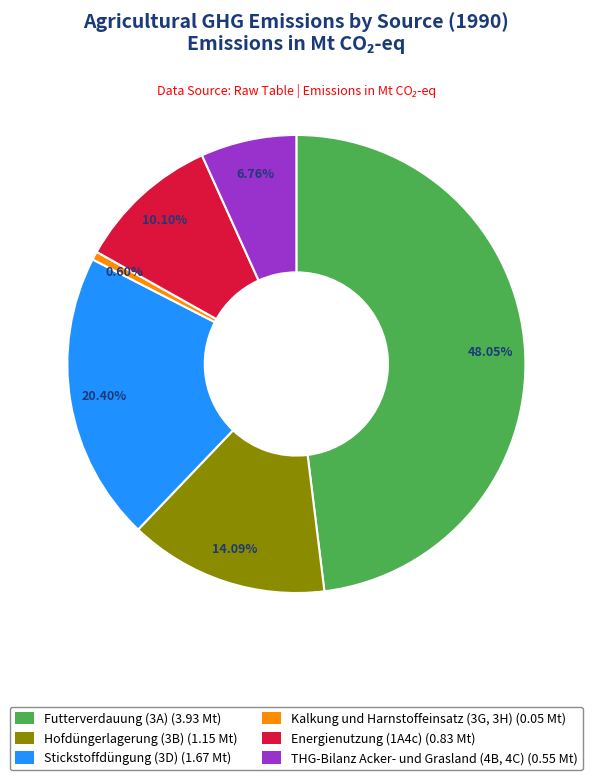

How many segments does this pie chart have?

6